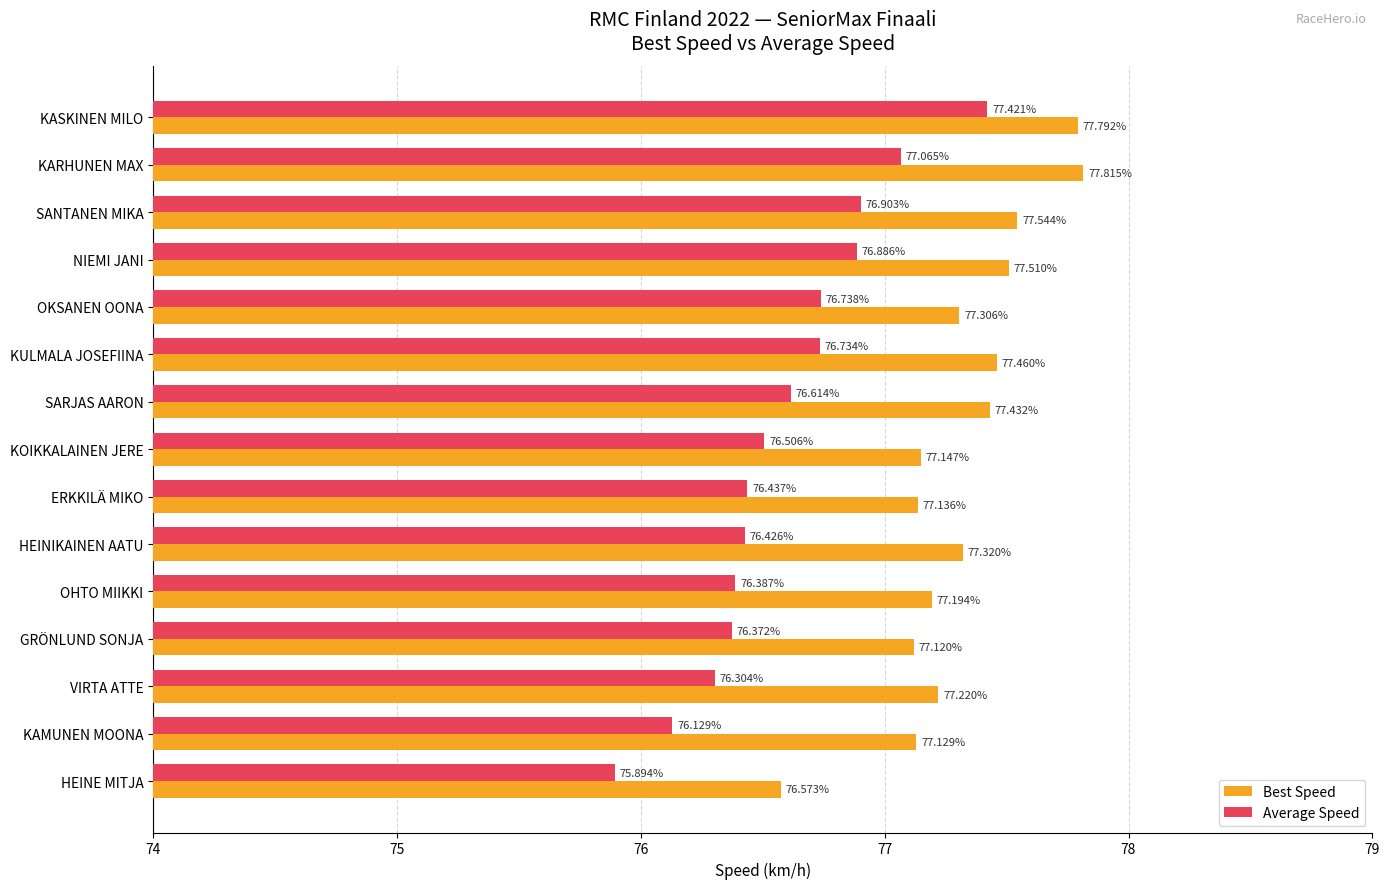

Which series has the largest total across all categories?

Best Speed